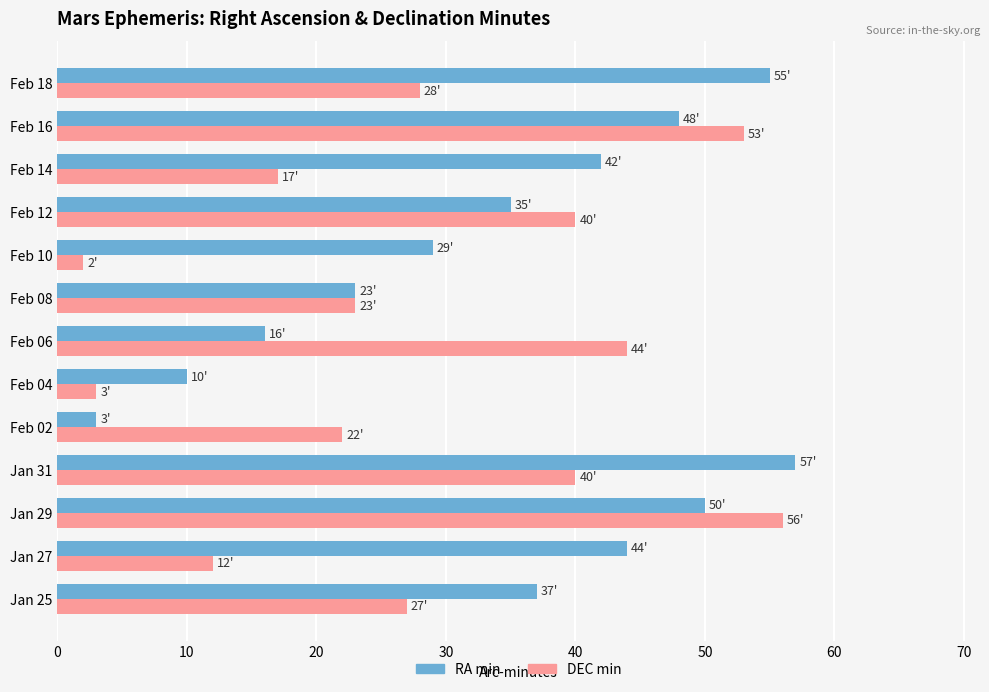

What is the maximum value shown in the chart?

57